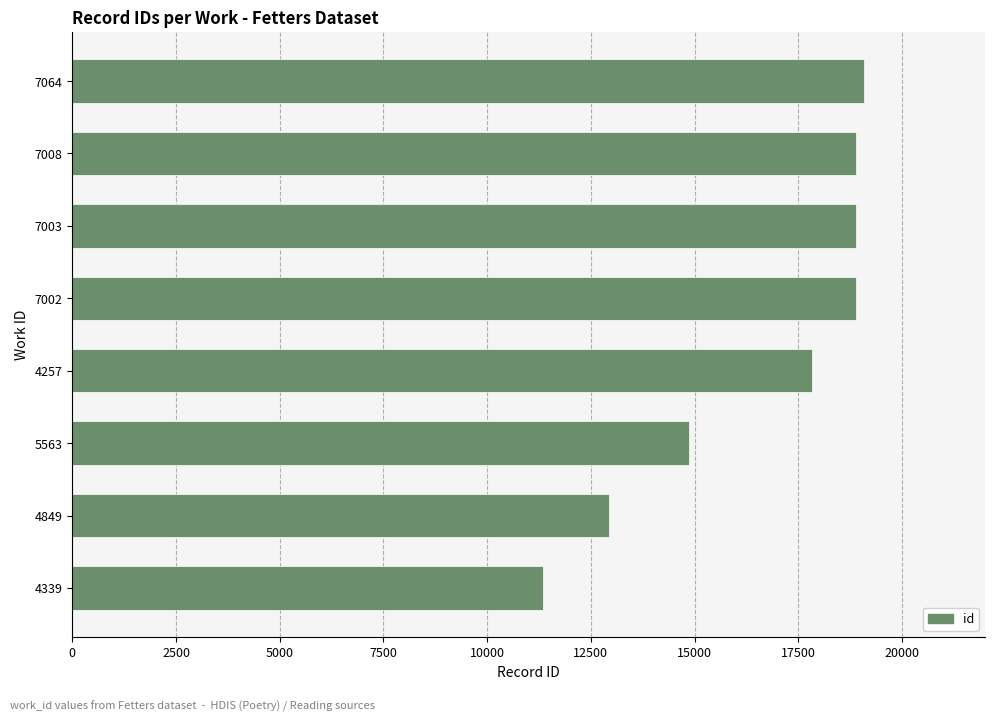

Between 7064 and 4339, which is larger?

7064